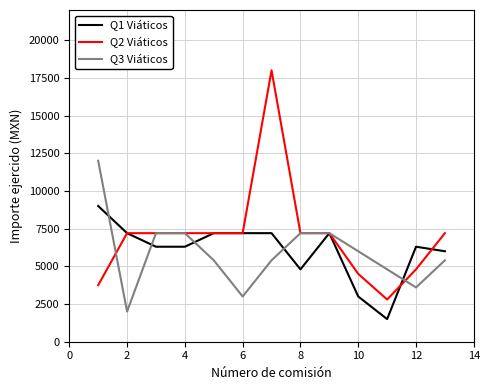

List the series in order of their peak value, lowest first.

Q1 Viáticos, Q3 Viáticos, Q2 Viáticos